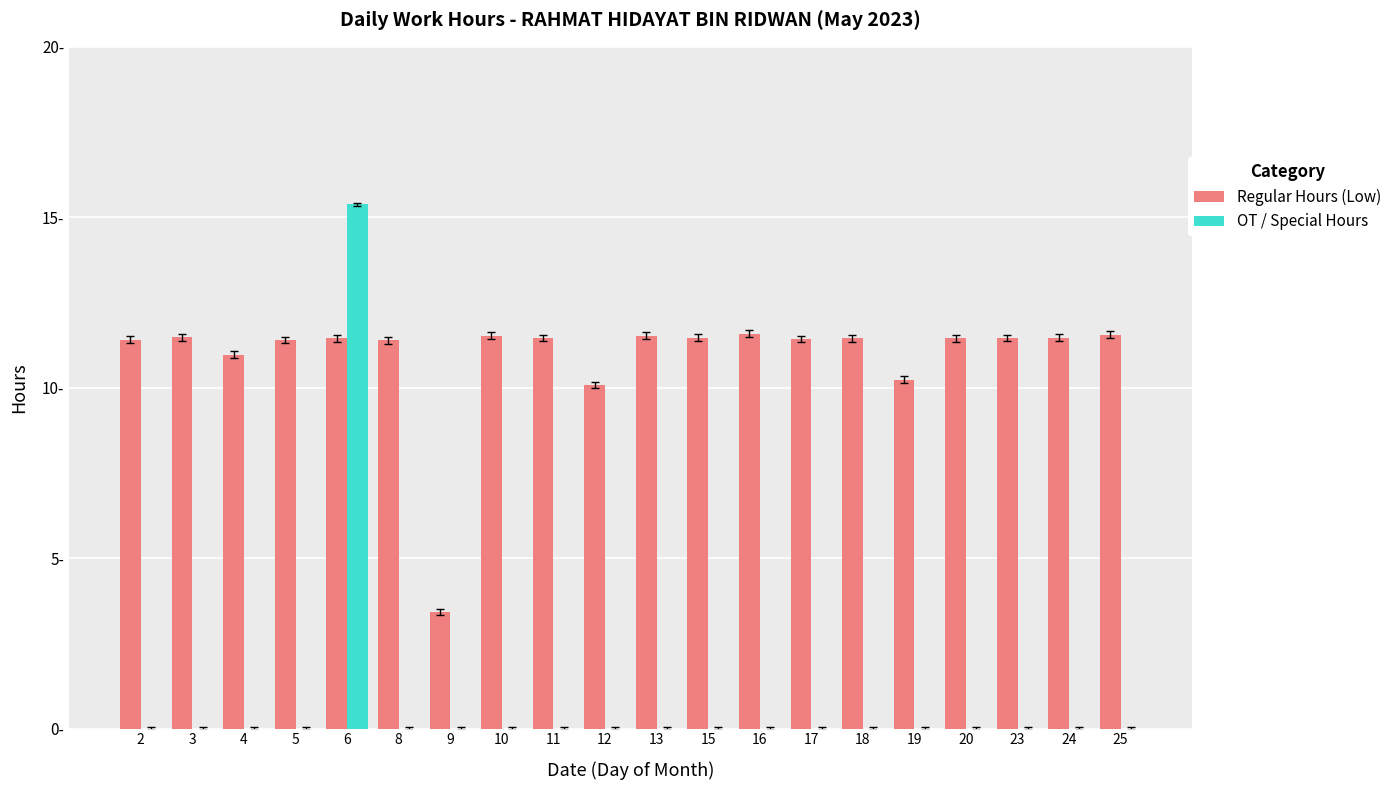

What is the value of the Regular Hours (Low) bar at the 18th from the left?

11.5